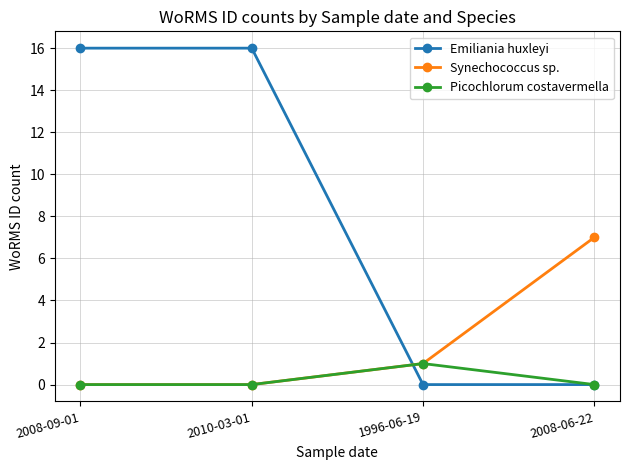

What position from the left is 2010-03-01?

2